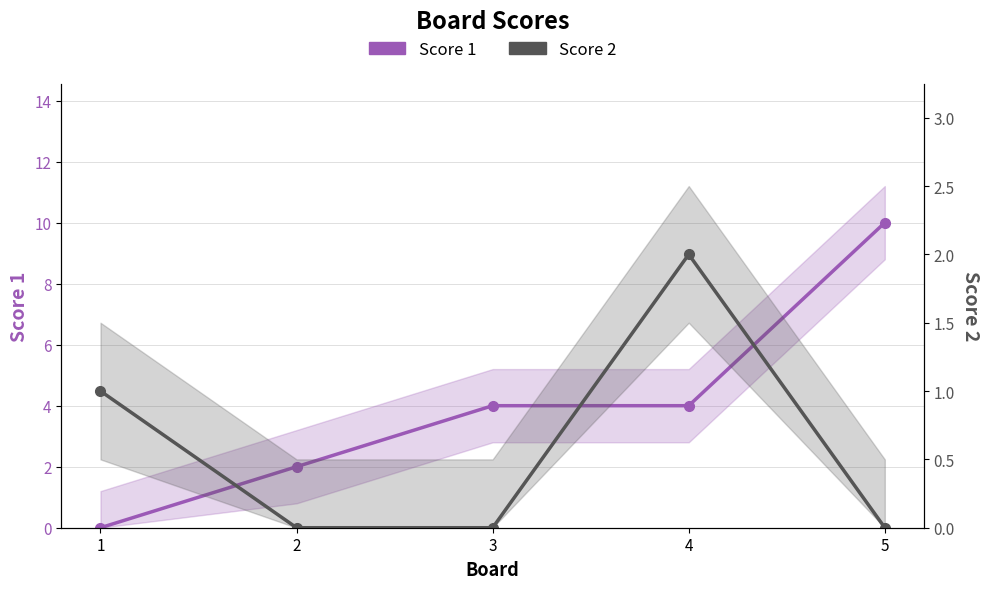

Is the value of Score 1 at 1 greater than the value of Score 2 at 1?

No